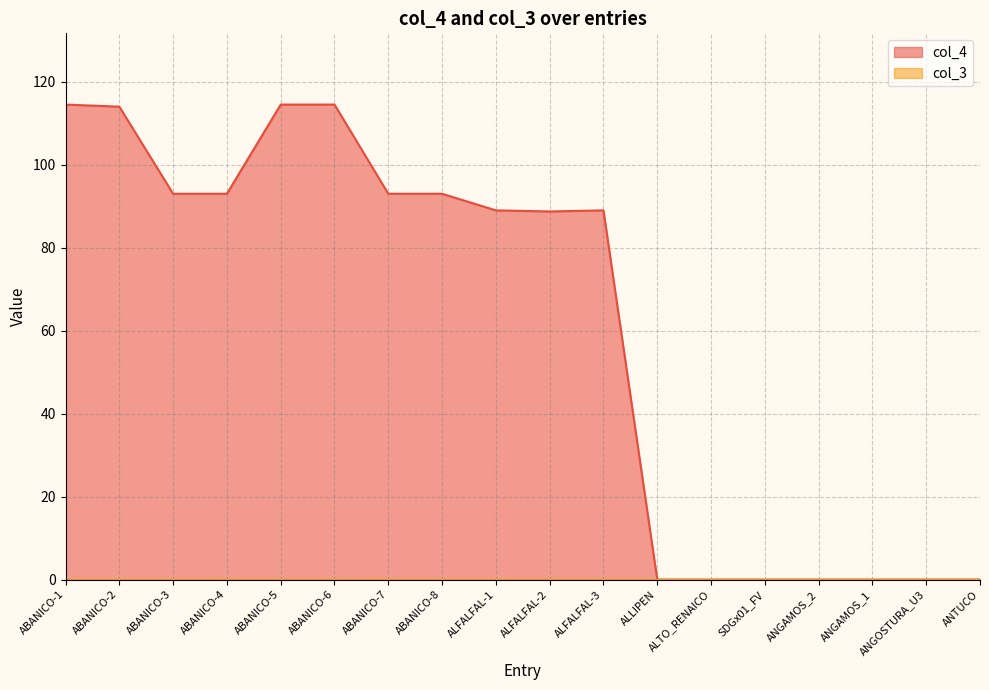

Rank the categories by value from highest to lowest.

ABANICO-1, ABANICO-5, ABANICO-6, ABANICO-2, ABANICO-3, ABANICO-4, ABANICO-7, ABANICO-8, ALFALFAL-1, ALFALFAL-3, ALFALFAL-2, ALLIPEN, ALTO_RENAICO, SDGx01_FV, ANGAMOS_2, ANGAMOS_1, ANGOSTURA_U3, ANTUCO